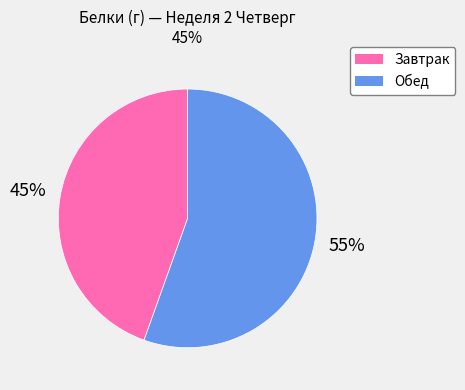

What percentage is the Обед slice, to the nearest percent?

55%